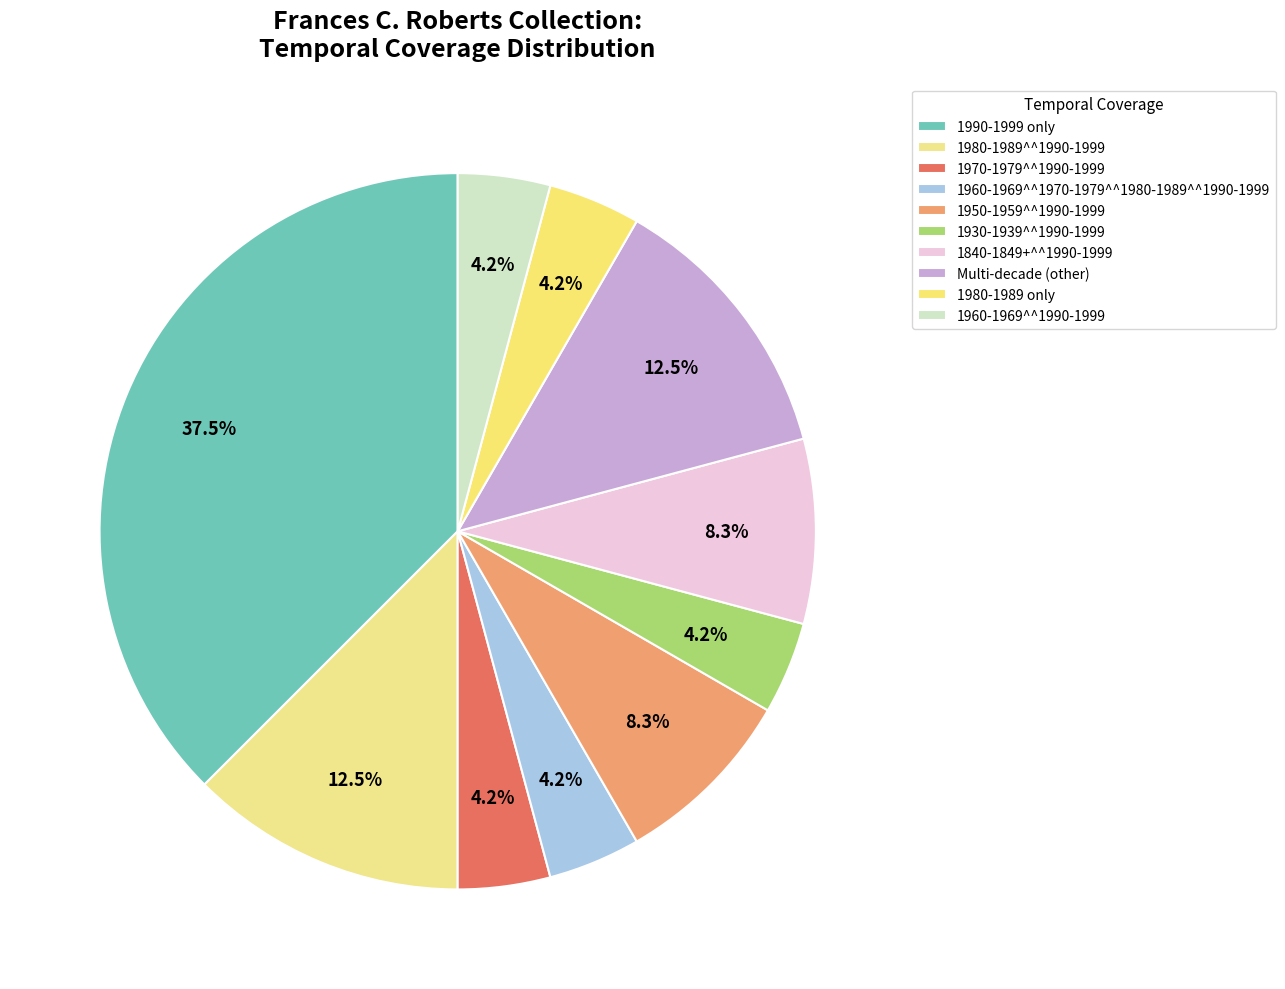

Is 1980-1989^^1990-1999 the majority of the pie?

No